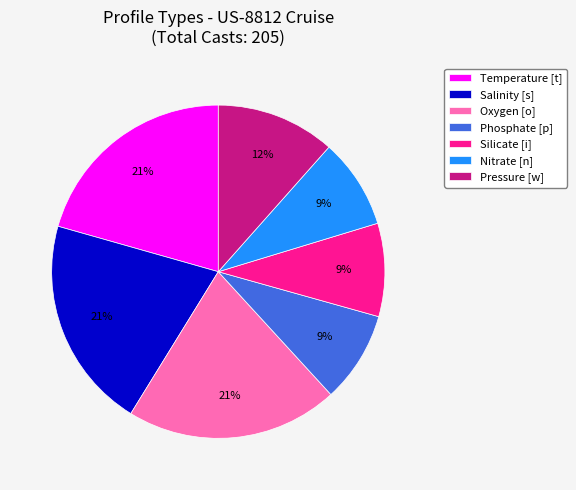

How many segments does this pie chart have?

7